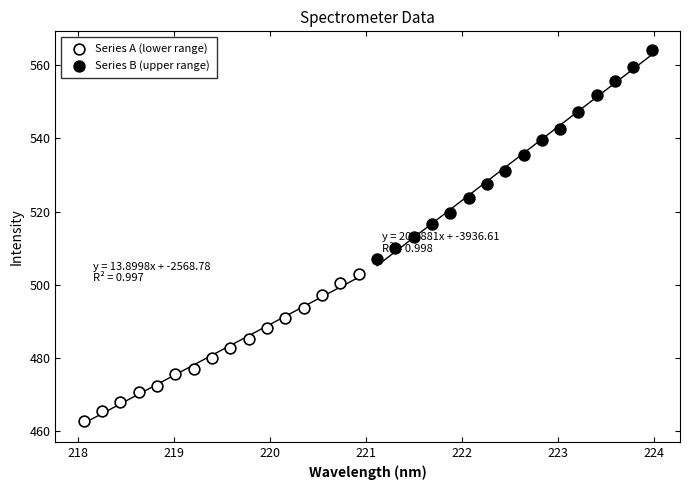

Which series reaches the minimum Y coordinate?

Series A (lower range)